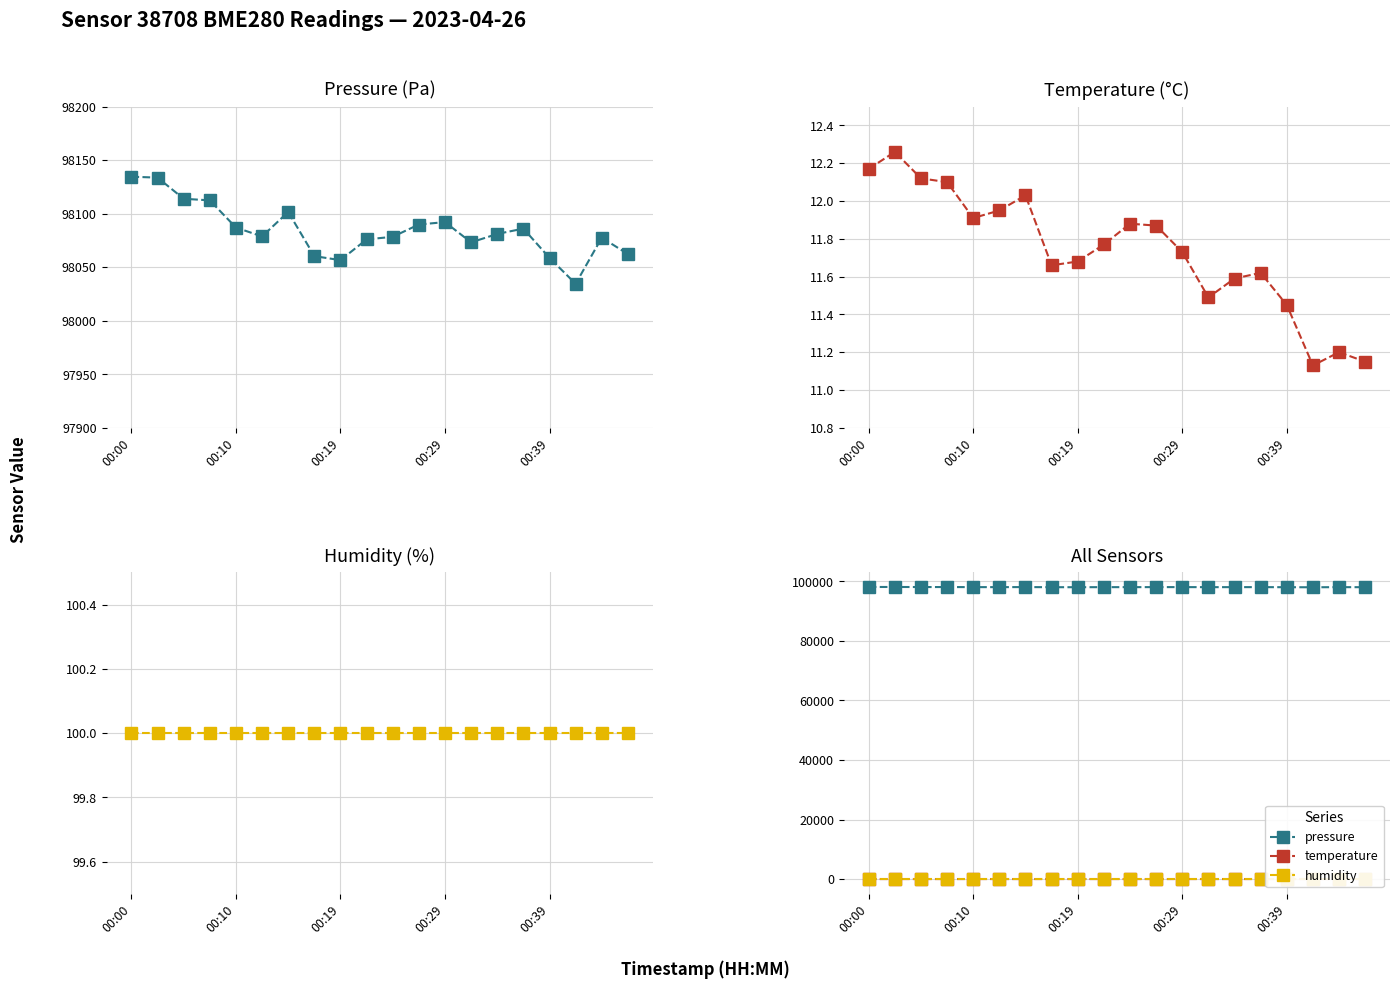

True or false: pressure and temperature intersect in this chart.

False